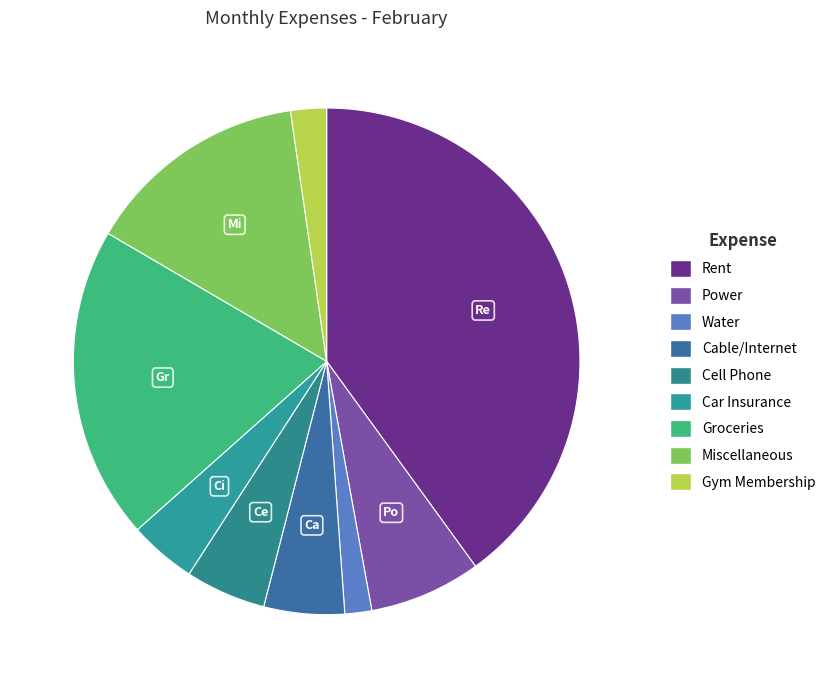

Is the sum of Groceries and Gym Membership greater than half?

No